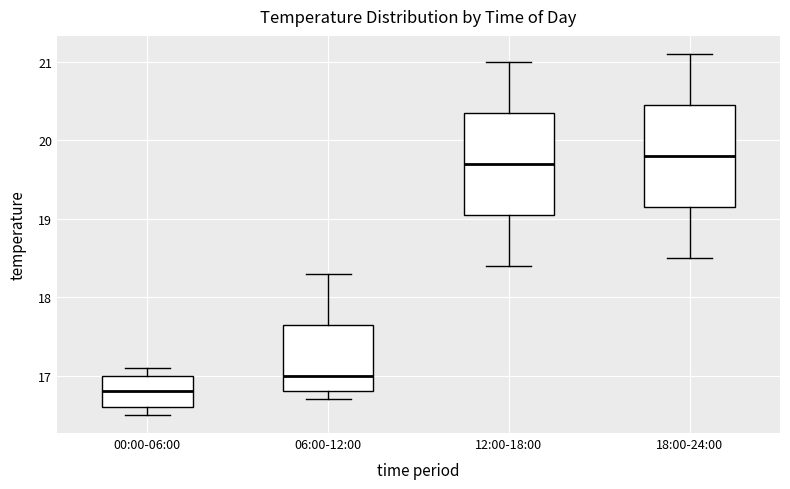

Reading left to right, read every box against the y-axis: the position of its median line, the range the box covers, and the ends of its whiskers. The values are not printed on the chart, so give them approximately, as read against the axis.

00:00-06:00: median 16.8, box 16.6 to 17.0, whiskers 16.5 to 17.1
06:00-12:00: median 17.0, box 16.8 to 17.7, whiskers 16.7 to 18.3
12:00-18:00: median 19.7, box 19.1 to 20.4, whiskers 18.4 to 21.0
18:00-24:00: median 19.8, box 19.2 to 20.5, whiskers 18.5 to 21.1